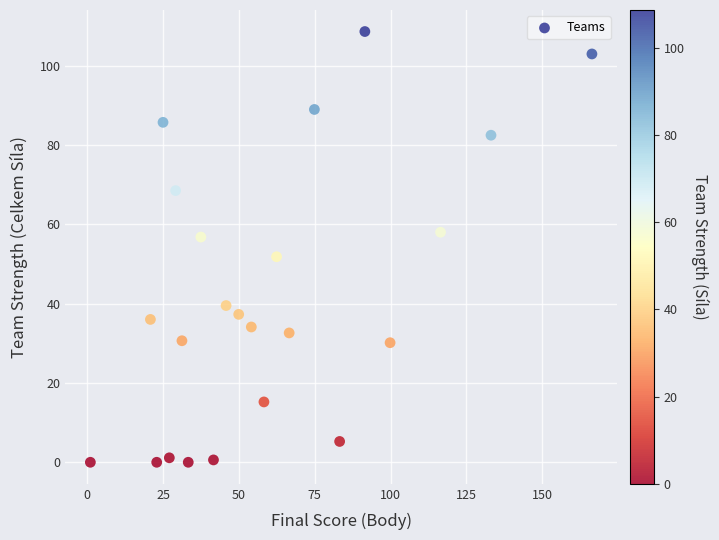

What is the range of X values (max minus min)?

165.4